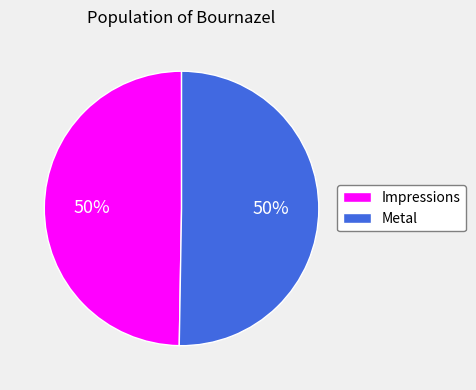

Is it true that Impressions is 35% of the pie?

False